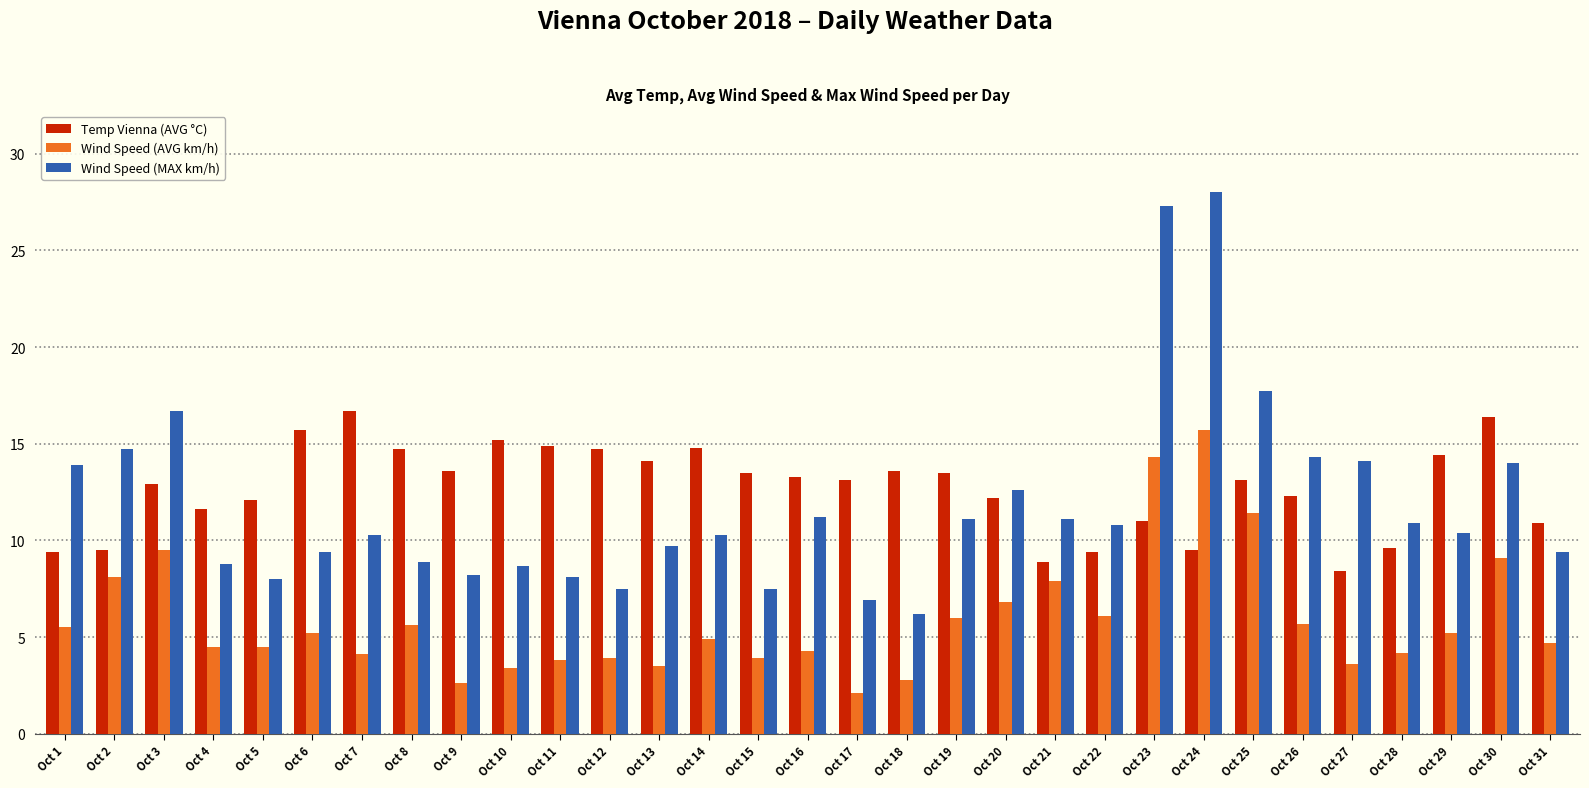

What is the value of the Wind Speed (AVG km/h) bar at the 20th from the left?

6.8